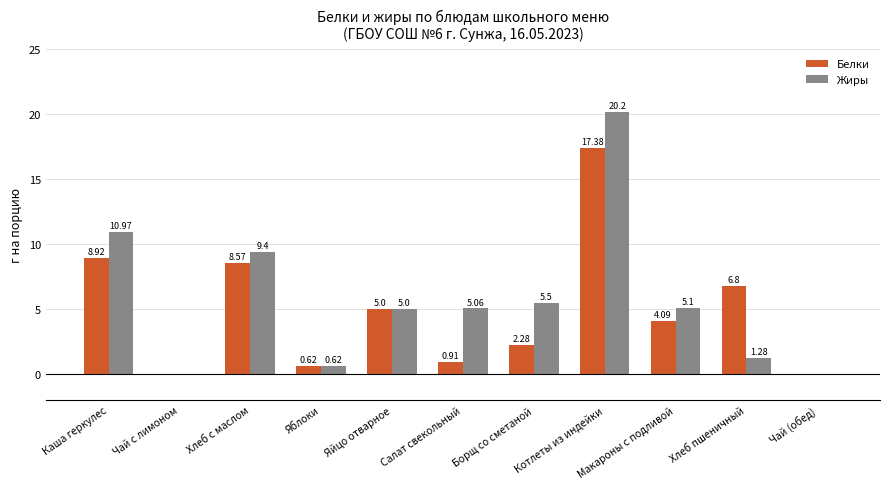

Which series has the largest range (max minus min)?

Жиры